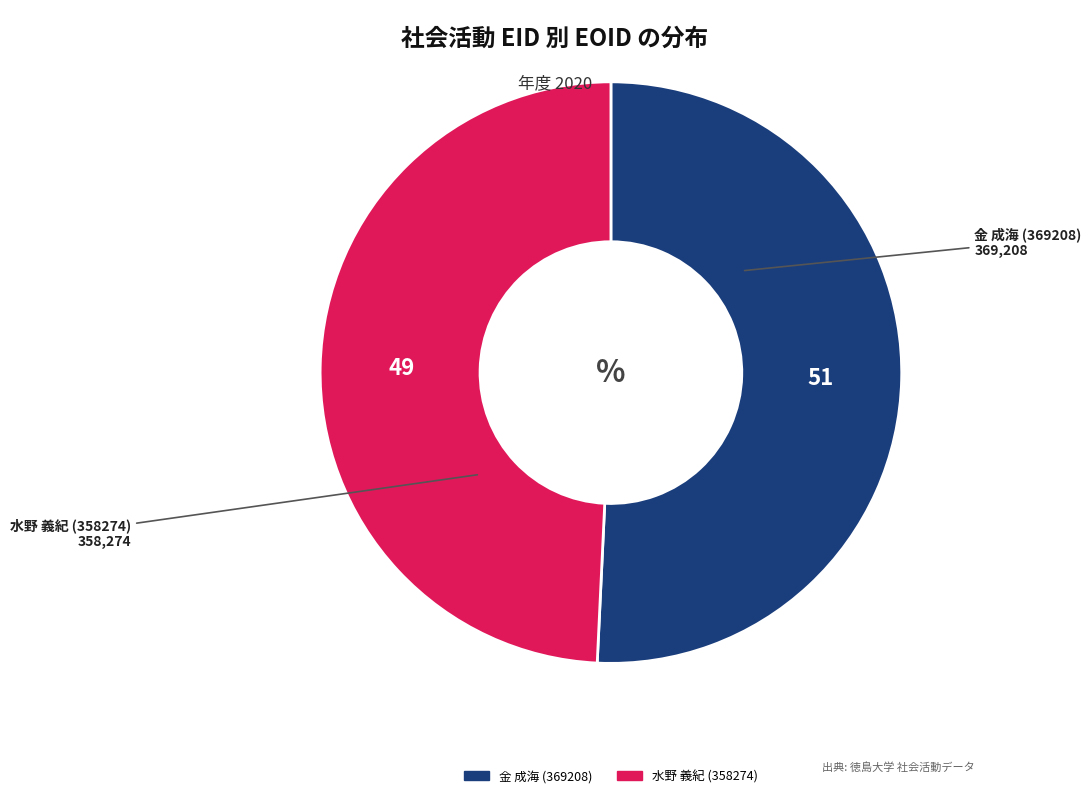

Rank the categories by value from highest to lowest.

金 成海 (369208), 水野 義紀 (358274)